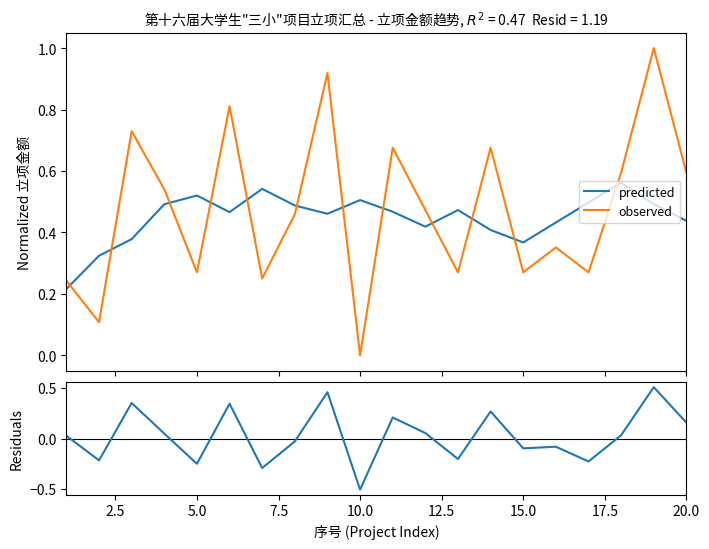

How many intersections are there between predicted and observed?

12